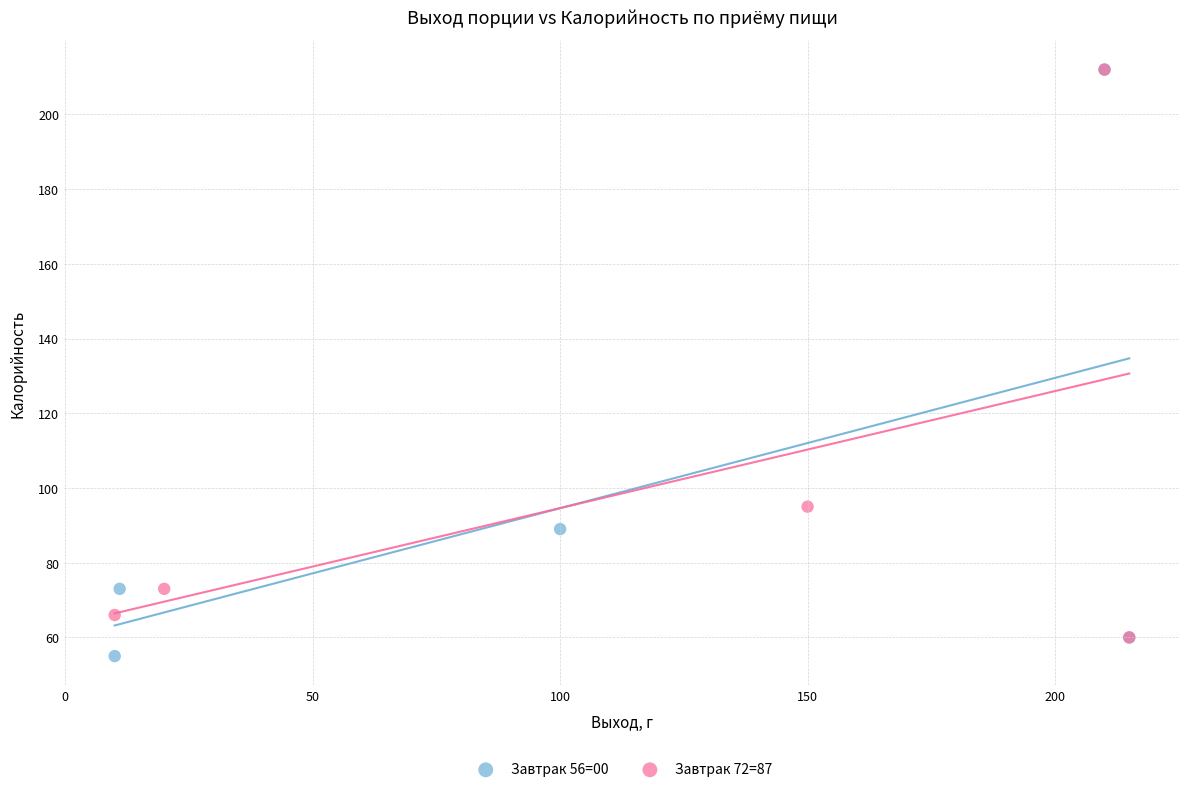

Which series has the widest spread of Y values?

Завтрак 56=00